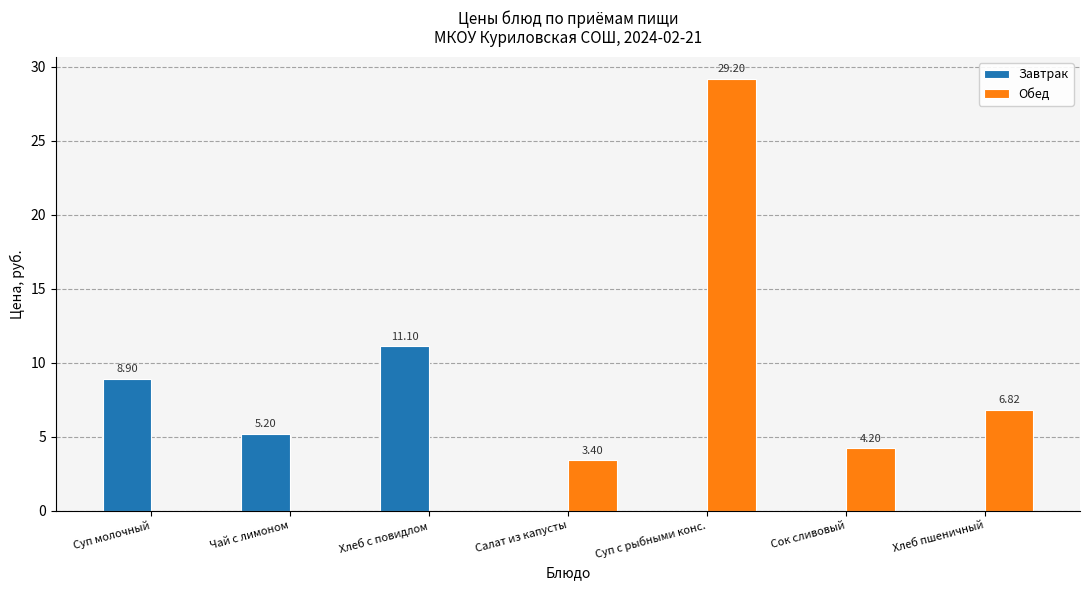

Where is Завтрак nearest to the value 5?

Чай с лимоном